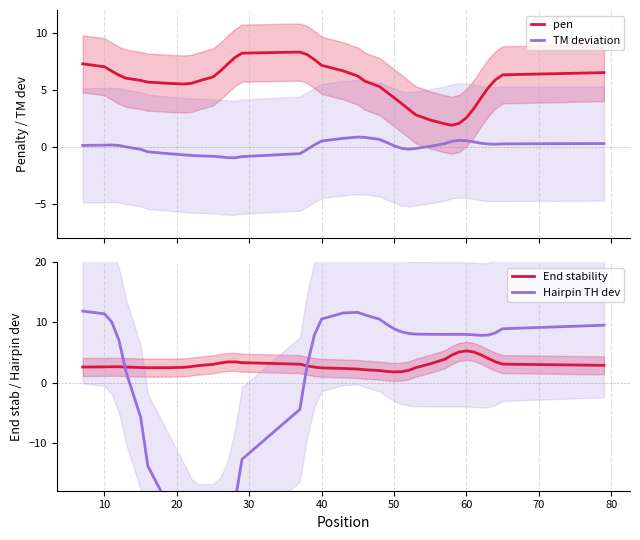

What are all the series names shown in the legend?

pen, TM deviation, End stability, Hairpin TH dev